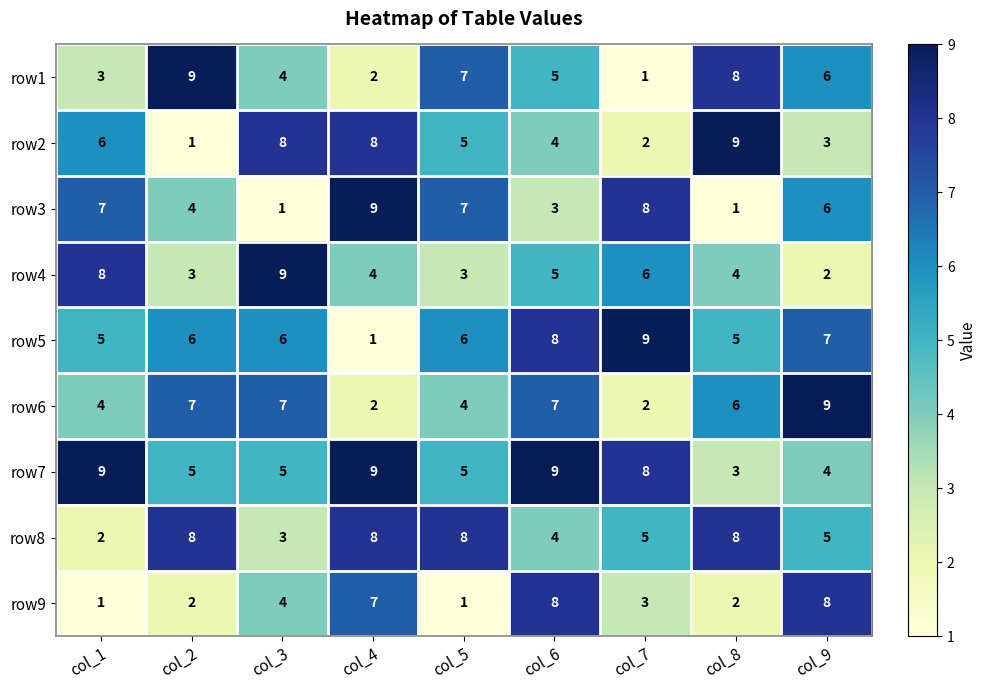

The value of row5 at col_5 is 8. True or false?

False